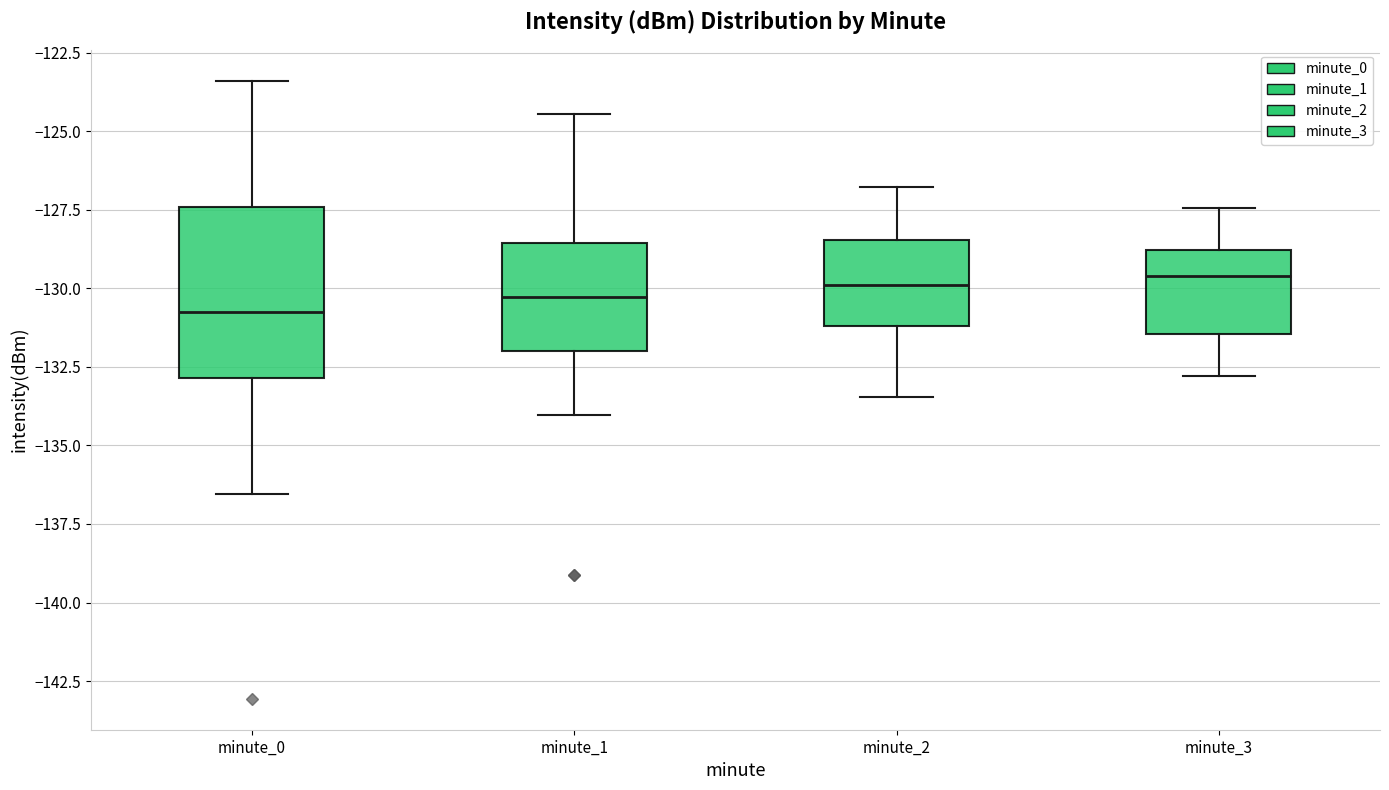

Reading left to right, transcribe this box plot: for each box, give where its median line is, the range the box spans, and where its two whiskers end, as read against the y-axis. The values are not printed on the chart, so give them approximately, as read against the axis.

minute_0: median -131.0, box -133.0 to -127.5, whiskers -136.5 to -123.5
minute_1: median -130.5, box -132.0 to -128.5, whiskers -134.0 to -124.5
minute_2: median -130.0, box -131.0 to -128.5, whiskers -133.5 to -127.0
minute_3: median -129.5, box -131.5 to -129.0, whiskers -133.0 to -127.5